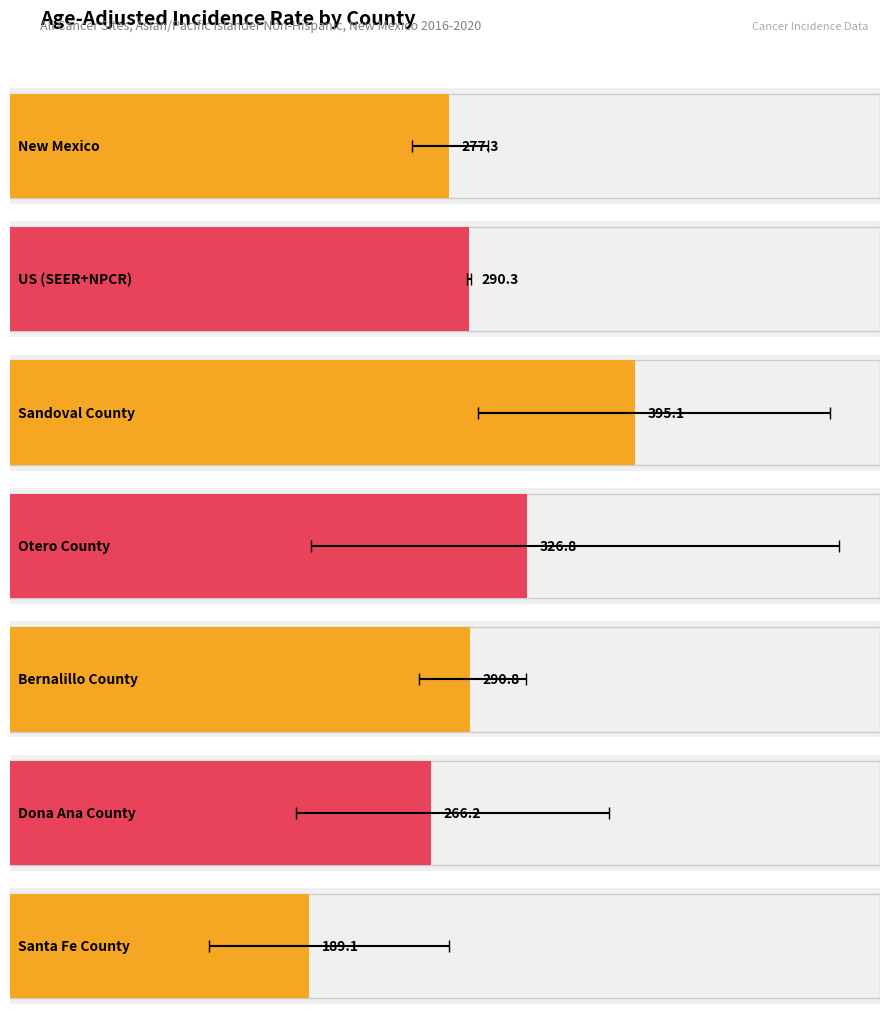

Reading right to left, list all the values displayed in this chart.

189.1	266.2	290.8	326.8	395.1	290.3	277.3